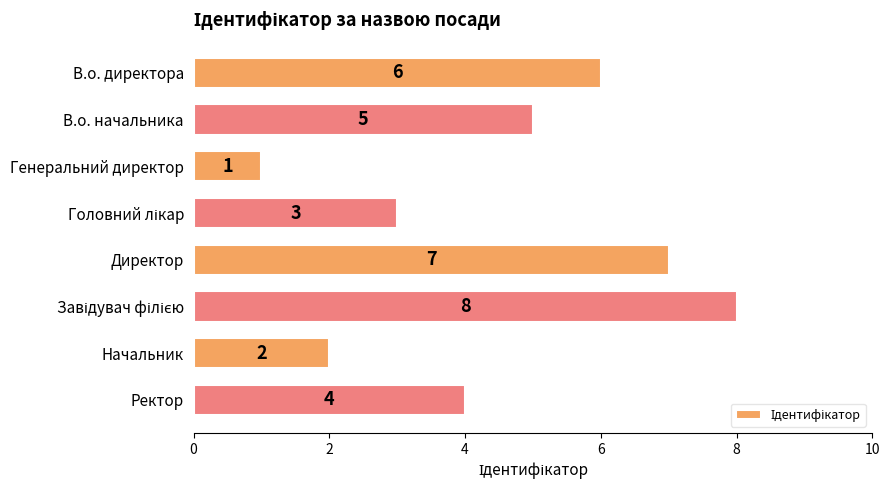

What is the ratio of the value at В.о. директора to the value at Начальник?

3.0